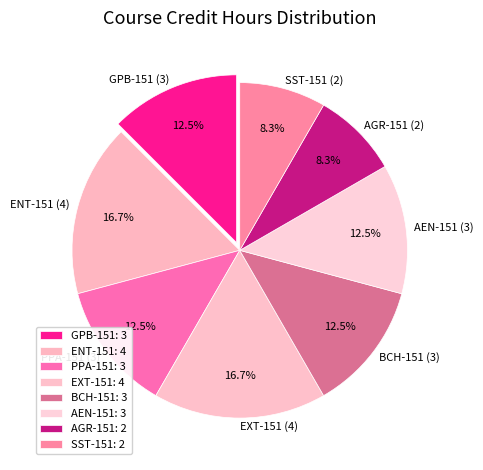

To the nearest percent, what is the average slice percentage?

12%